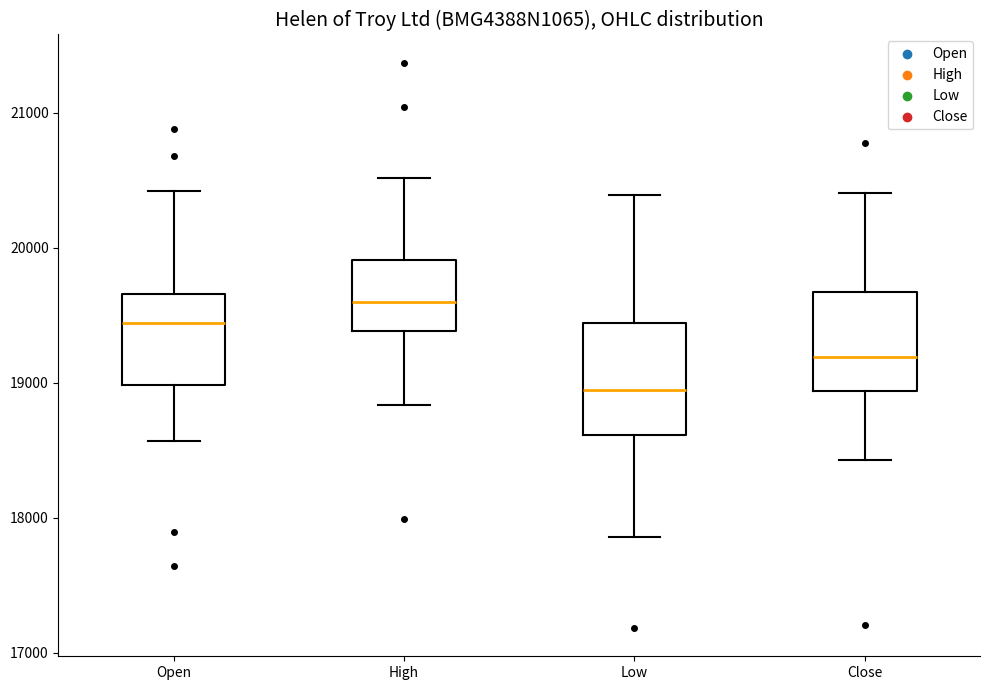

Which box has the lowest median line?

Low